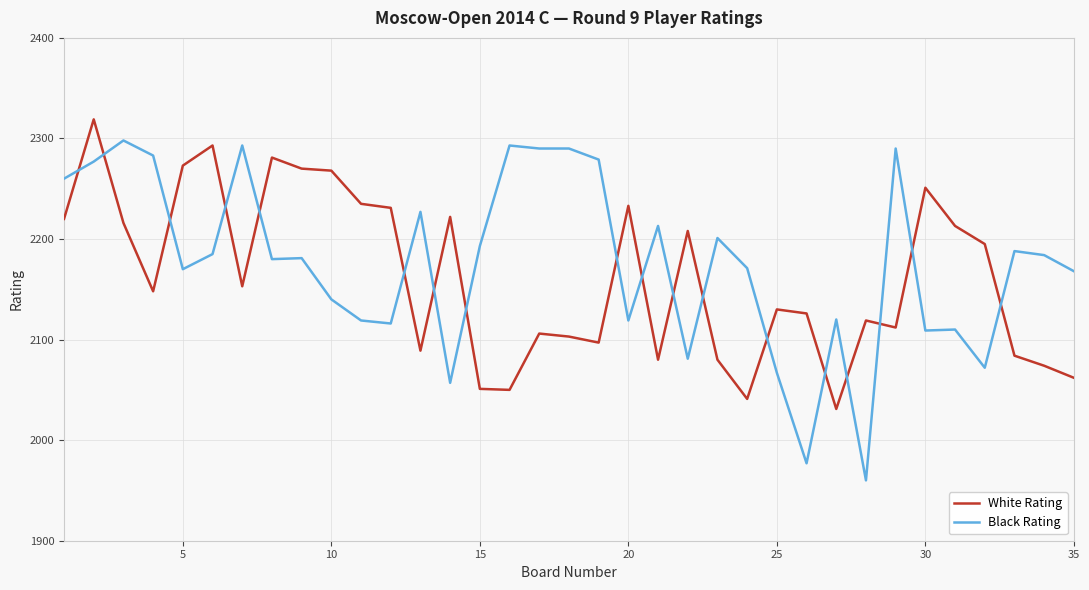

What is the difference between the second highest and second lowest values in the White Rating series?

252